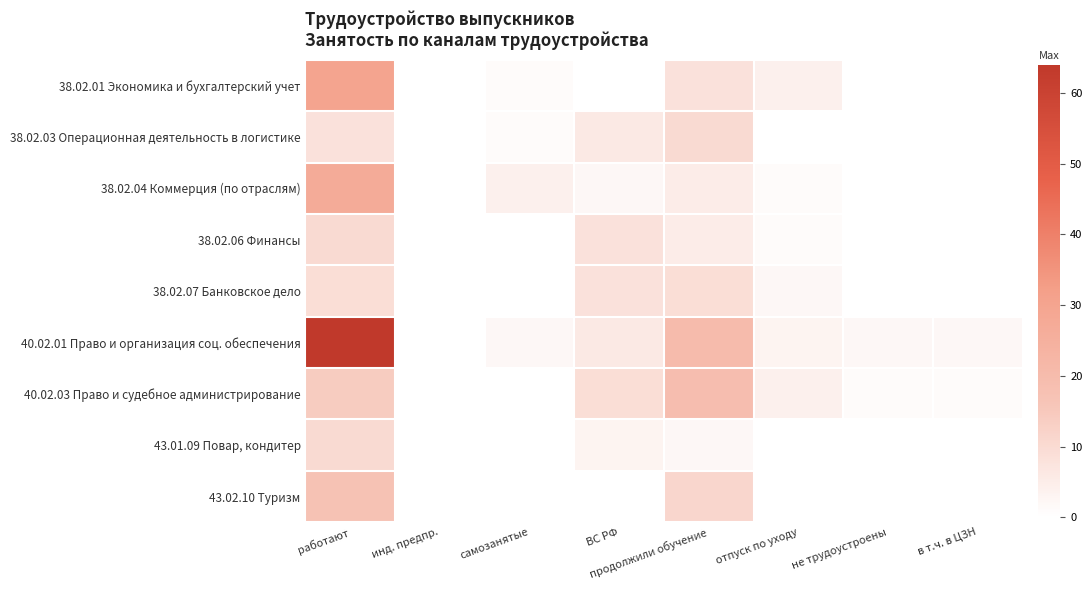

What is the spread (max minus min) of values at самозанятые?

4